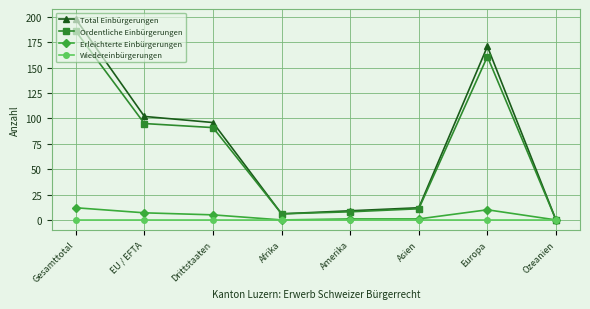

How many data points in Ordentliche Einbürgerungen are less than 91?

4